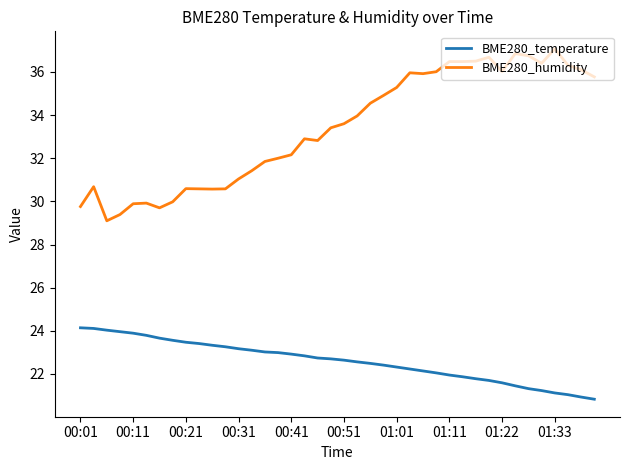

What is the minimum value for BME280_temperature?

20.8